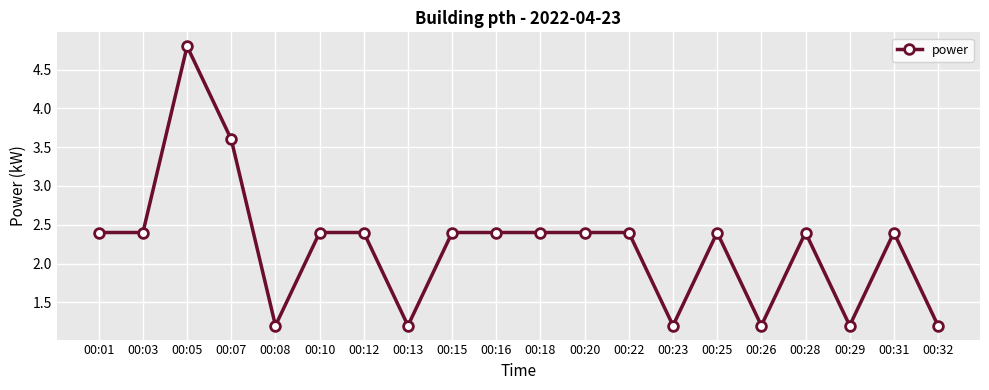

True or false: the data has more than 2 interior local peaks.

True